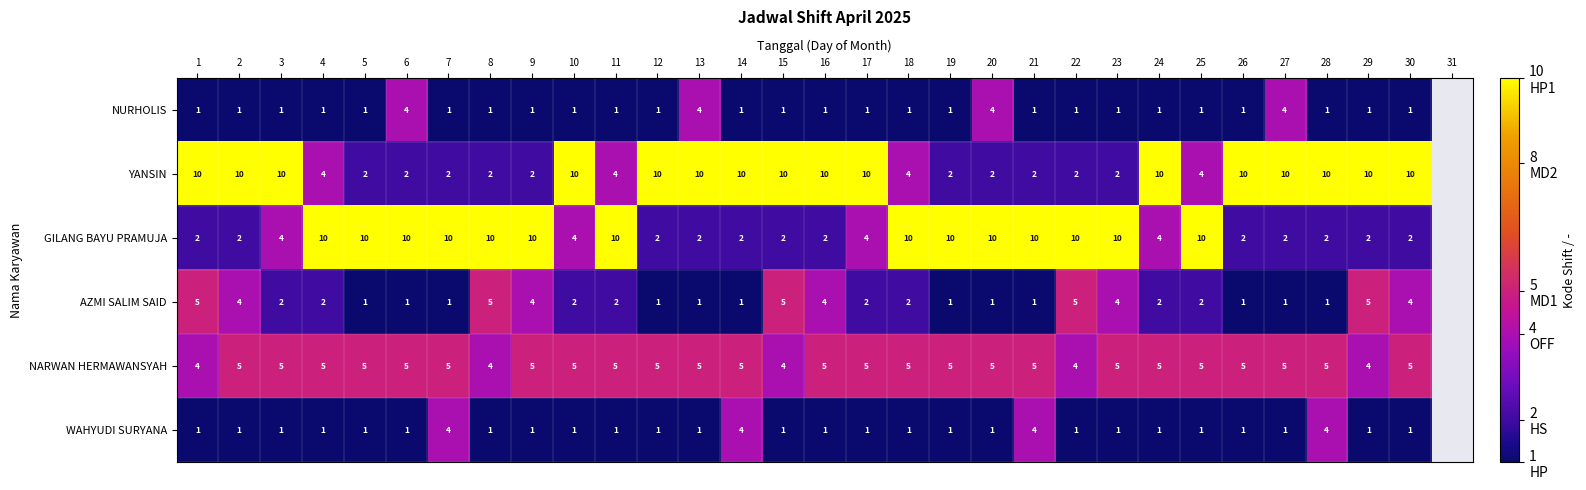

Between 20 and 24, which is larger?

20